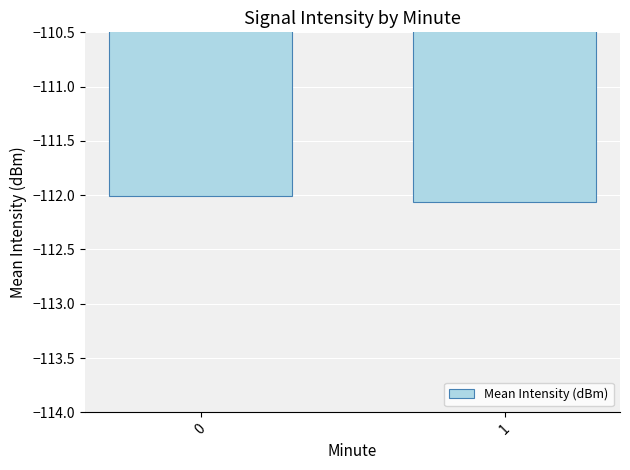

The chart shows a value of -112.0 at 0. True or false?

True